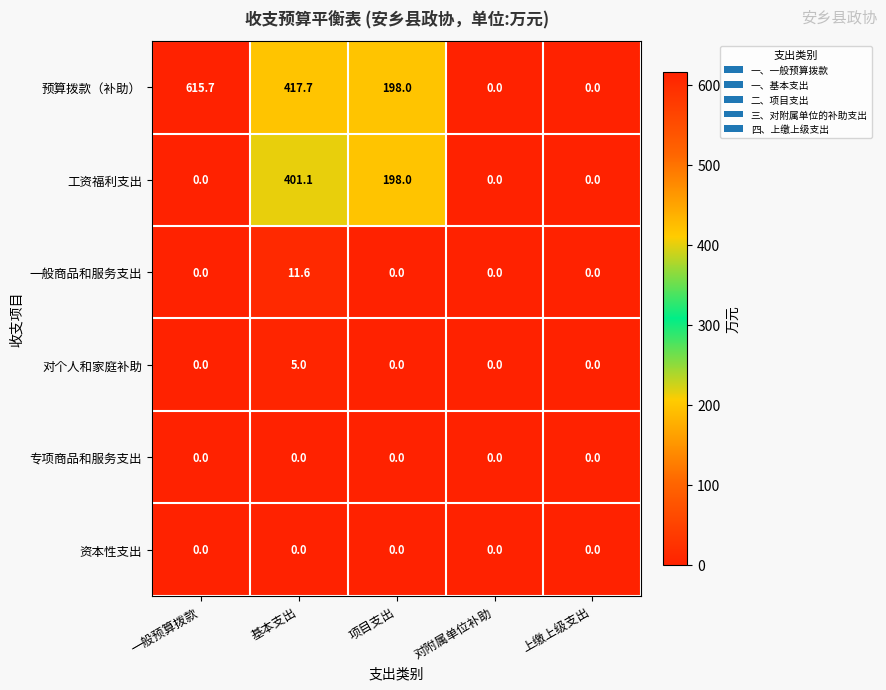

What is the difference between the maximum and minimum values in the 对个人和家庭补助 series?

5.0